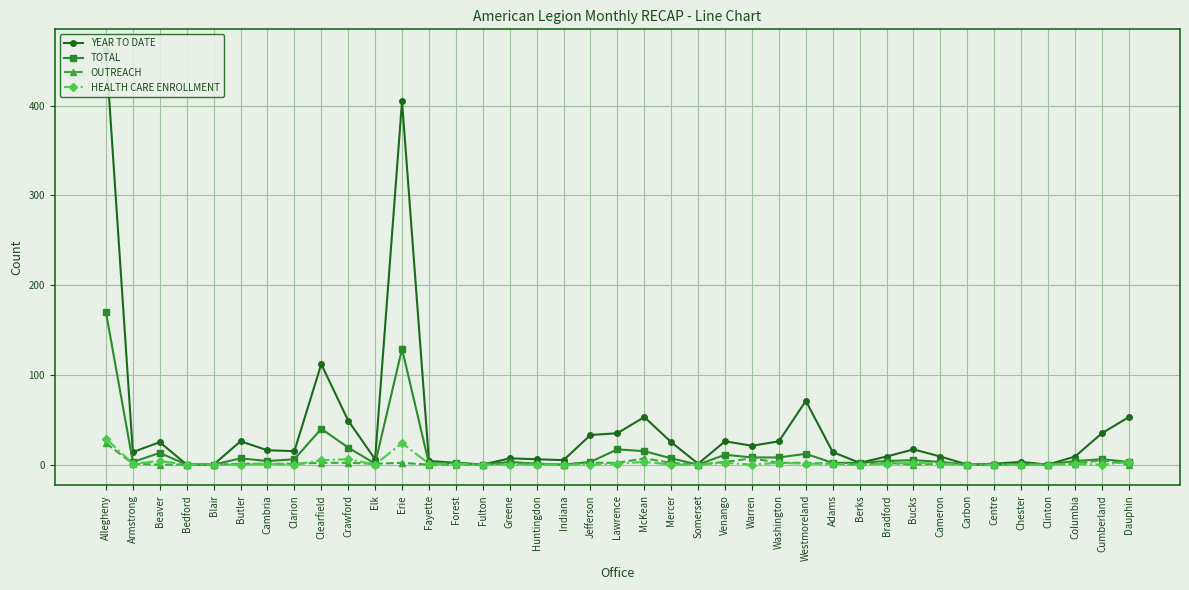

True or false: TOTAL and OUTREACH intersect in this chart.

False